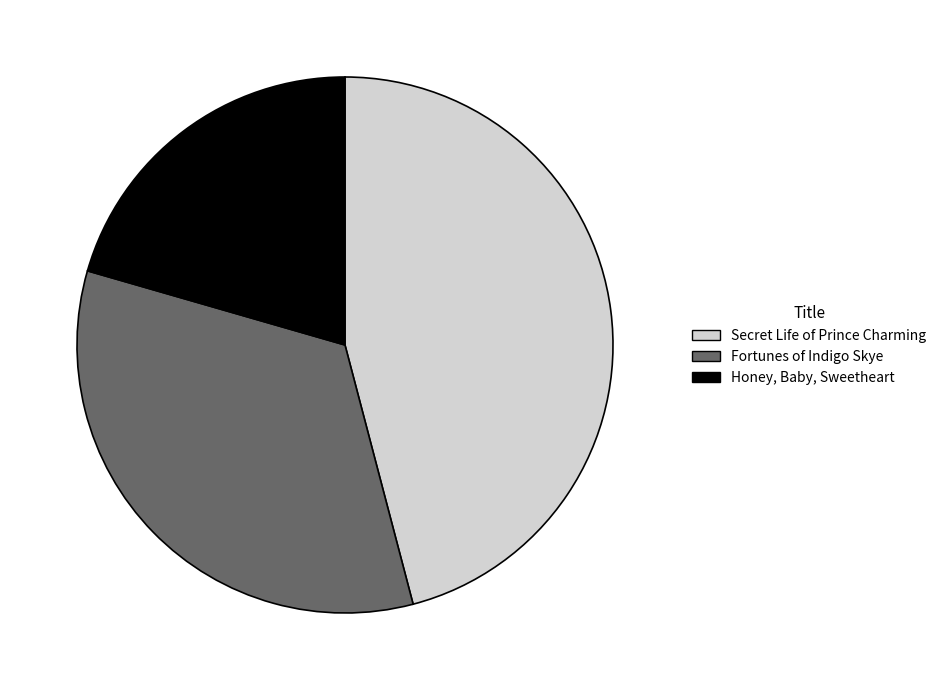

The Secret Life of Prince Charming slice represents 46% of the pie. True or false?

True